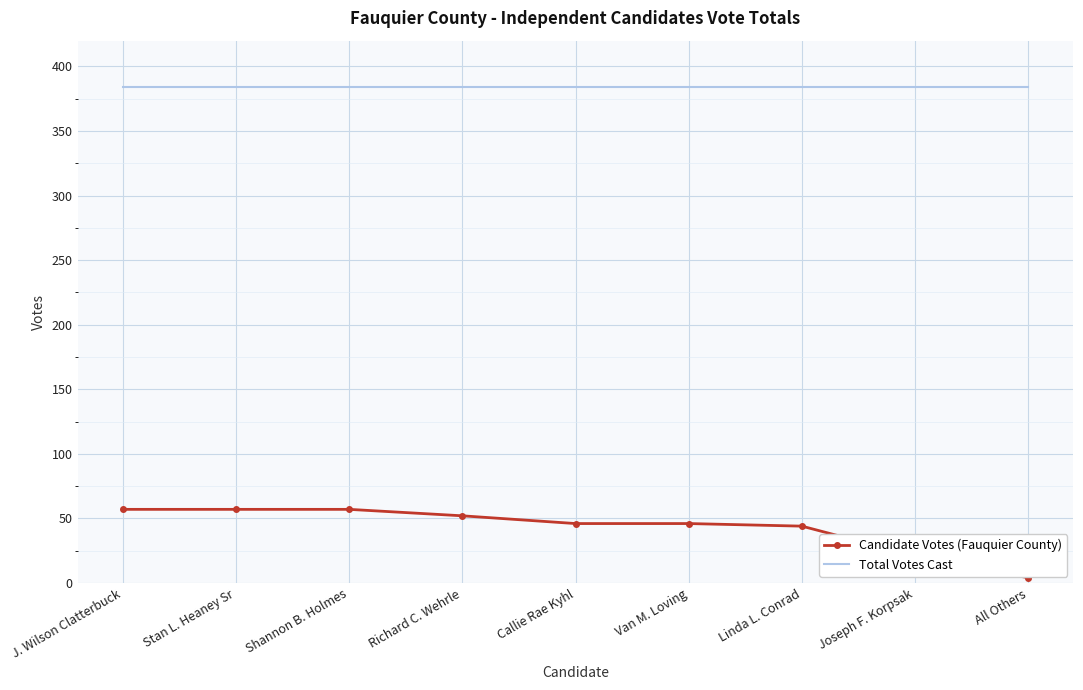

True or false: Total Votes Cast and Candidate Votes (Fauquier County) intersect in this chart.

False